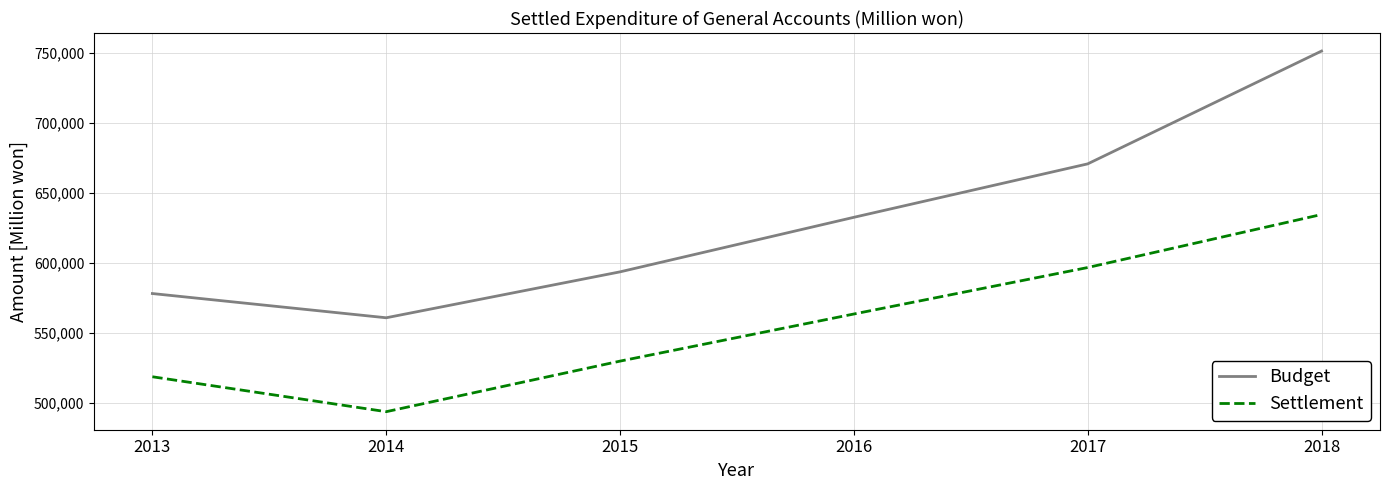

Reading left to right, transcribe all the data shown in this chart.

Budget: 2013=578120	2014=560817	2015=593605	2016=632547	2017=670707	2018=751252
Settlement: 2013=518702	2014=493762	2015=529869	2016=563509	2017=596689	2018=634551